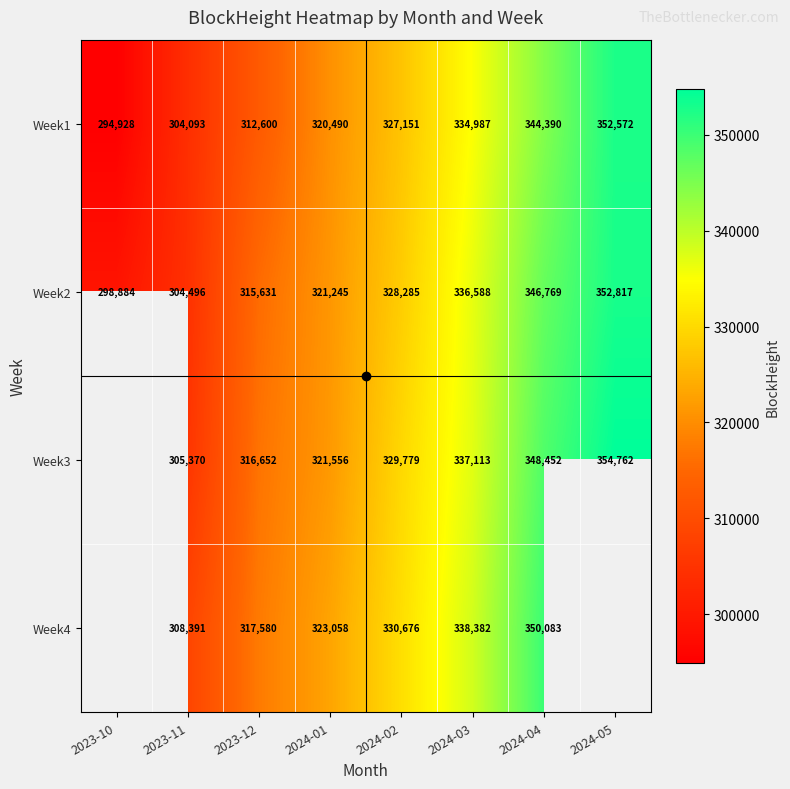

What is the spread (max minus min) of values at 2024-01?

2568